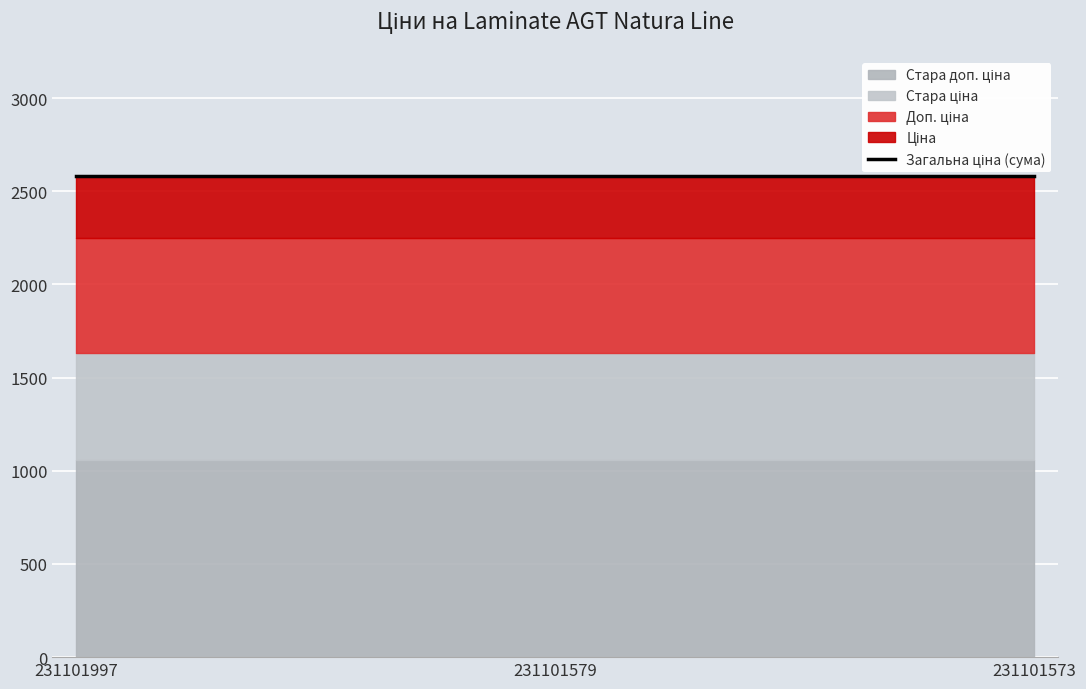

Reading left to right, transcribe all the data shown in this chart.

Стара доп. ціна: 231101997=1057.2	231101579=1057.2	231101573=1057.2
Стара ціна: 231101997=576.6	231101579=576.6	231101573=576.6
Доп. ціна: 231101997=613.0	231101579=613.0	231101573=613.0
Ціна: 231101997=334.4	231101579=334.4	231101573=334.4